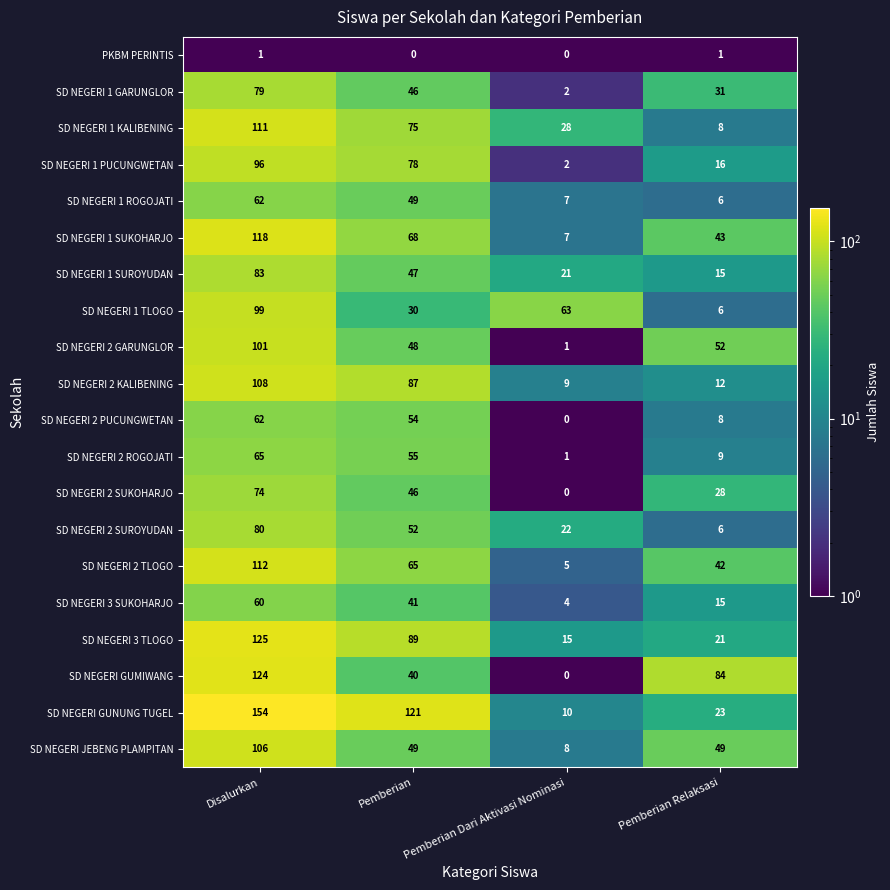

At which category is the sum across all series the highest?

Disalurkan